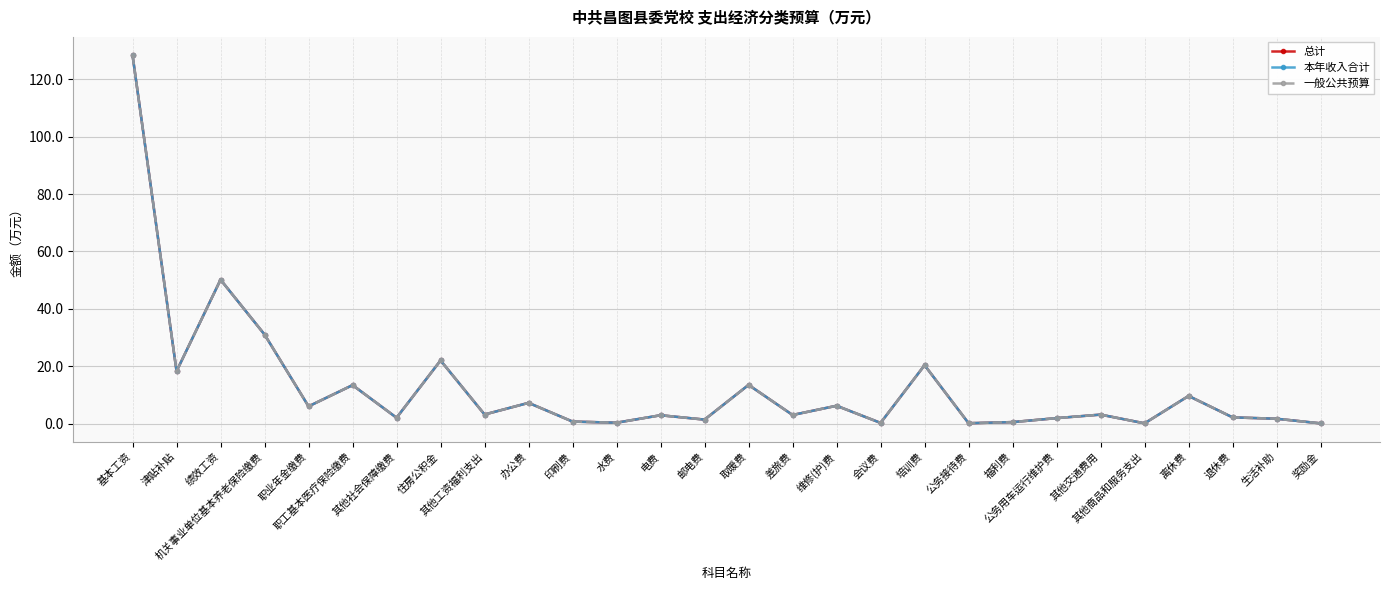

Reading left to right, what are all the values shown in this chart?

总计: 128.4	18.2	50.2	31.0	6.0	13.4	2.0	22.0	3.2	7.2	0.7	0.3	2.9	1.4	13.5	3.0	6.2	0.2	20.4	0.1	0.5	1.9	3.1	0.1	9.6	2.2	1.7	0.1
本年收入合计: 128.4	18.2	50.2	31.0	6.0	13.4	2.0	22.0	3.2	7.2	0.7	0.3	2.9	1.4	13.5	3.0	6.2	0.2	20.4	0.1	0.5	1.9	3.1	0.1	9.6	2.2	1.7	0.1
一般公共预算: 128.4	18.2	50.2	31.0	6.0	13.4	2.0	22.0	3.2	7.2	0.7	0.3	2.9	1.4	13.5	3.0	6.2	0.2	20.4	0.1	0.5	1.9	3.1	0.1	9.6	2.2	1.7	0.1